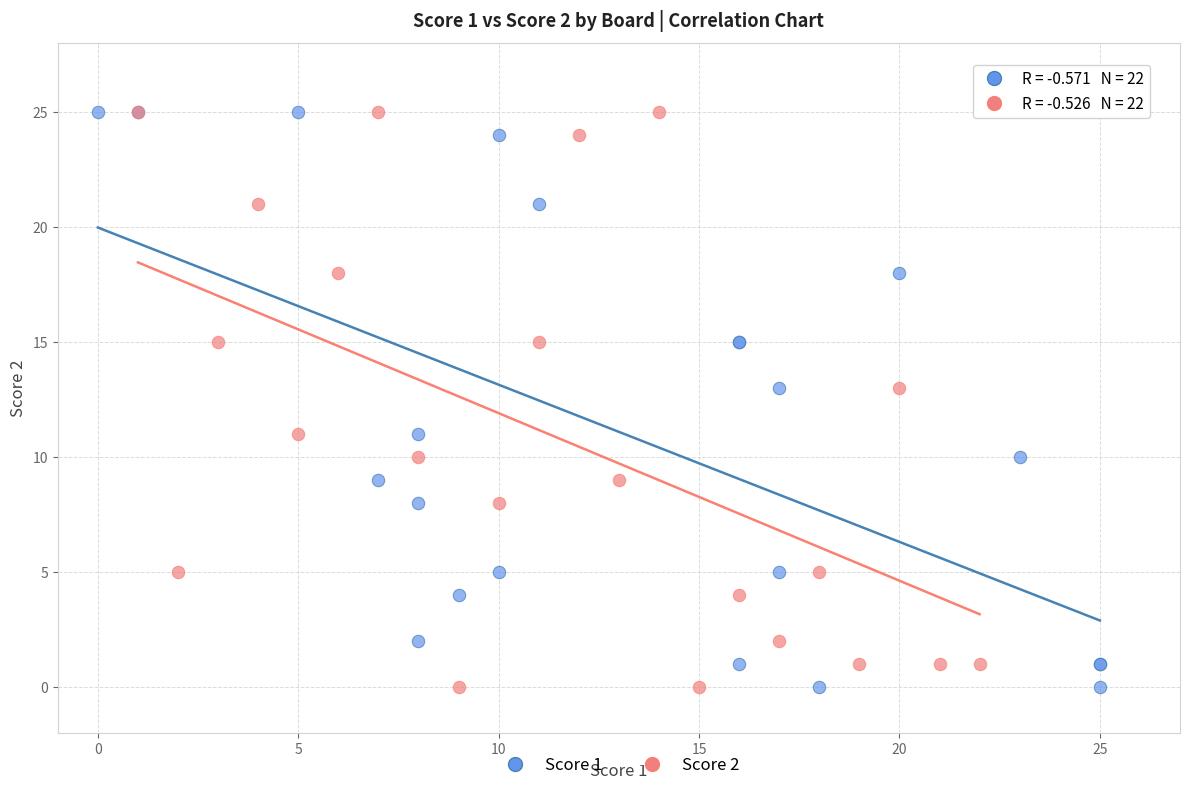

What are all the series names shown in the legend?

Score 1, Score 2